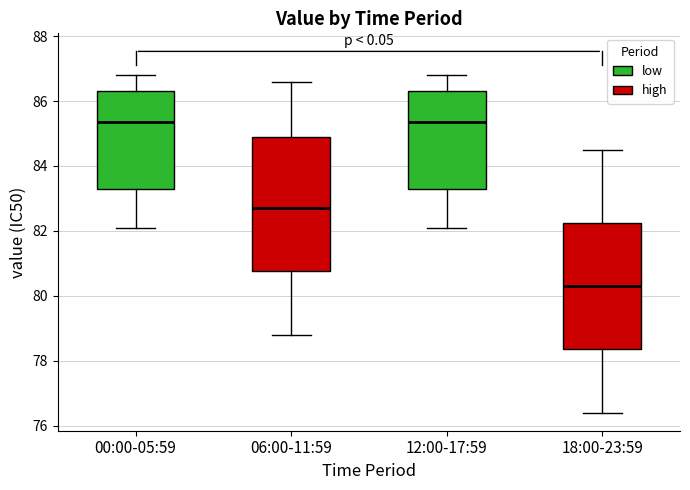

Reading left to right, read every box against the y-axis: the position of its median line, the range the box covers, and the ends of its whiskers. The values are not printed on the chart, so give them approximately, as read against the axis.

00:00-05:59: median 85.4, box 83.2 to 86.4, whiskers 82.2 to 86.8
06:00-11:59: median 82.8, box 80.8 to 85.0, whiskers 78.8 to 86.6
12:00-17:59: median 85.4, box 83.2 to 86.4, whiskers 82.2 to 86.8
18:00-23:59: median 80.4, box 78.4 to 82.2, whiskers 76.4 to 84.6